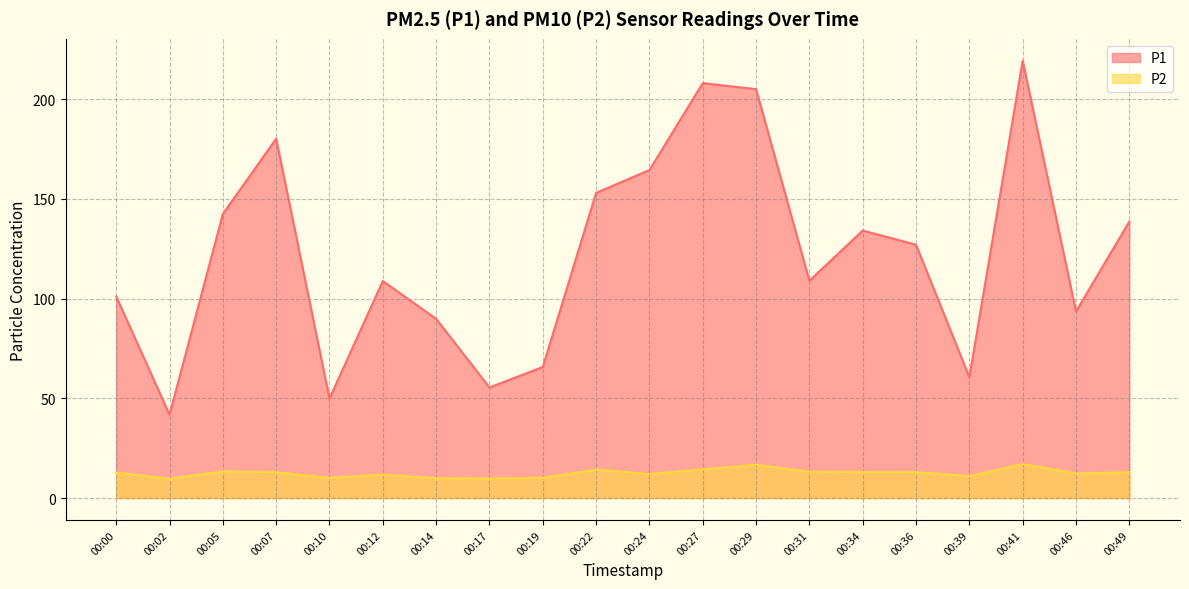

Which series has the largest total across all categories?

P1